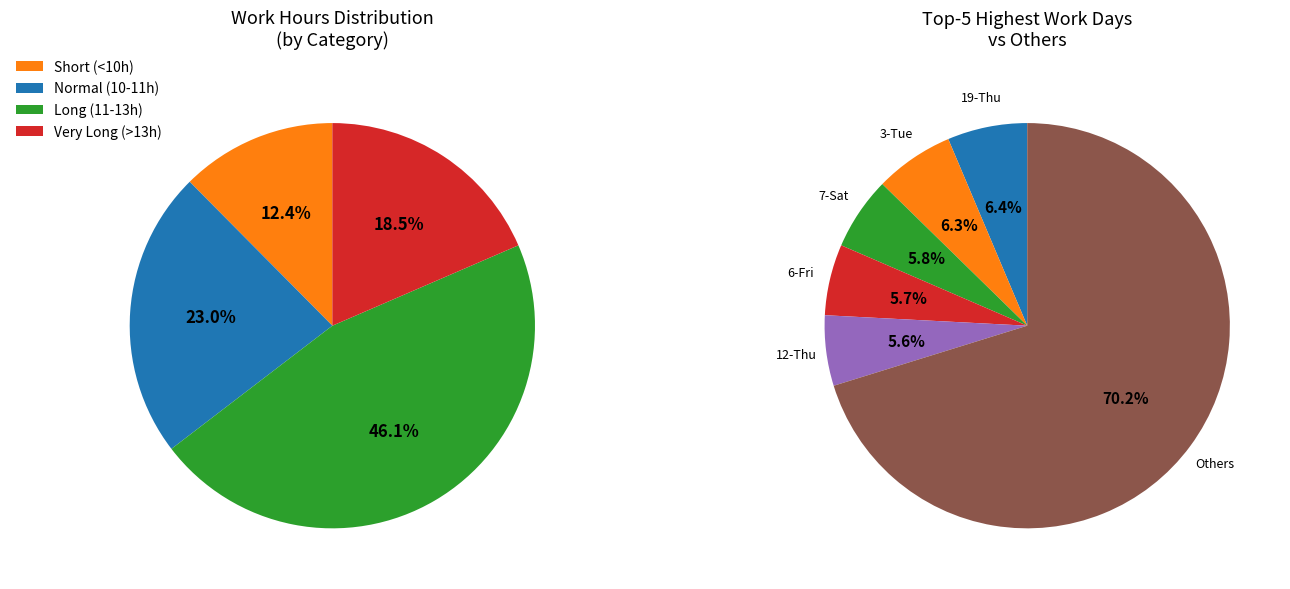

Does any single category account for the majority?

No